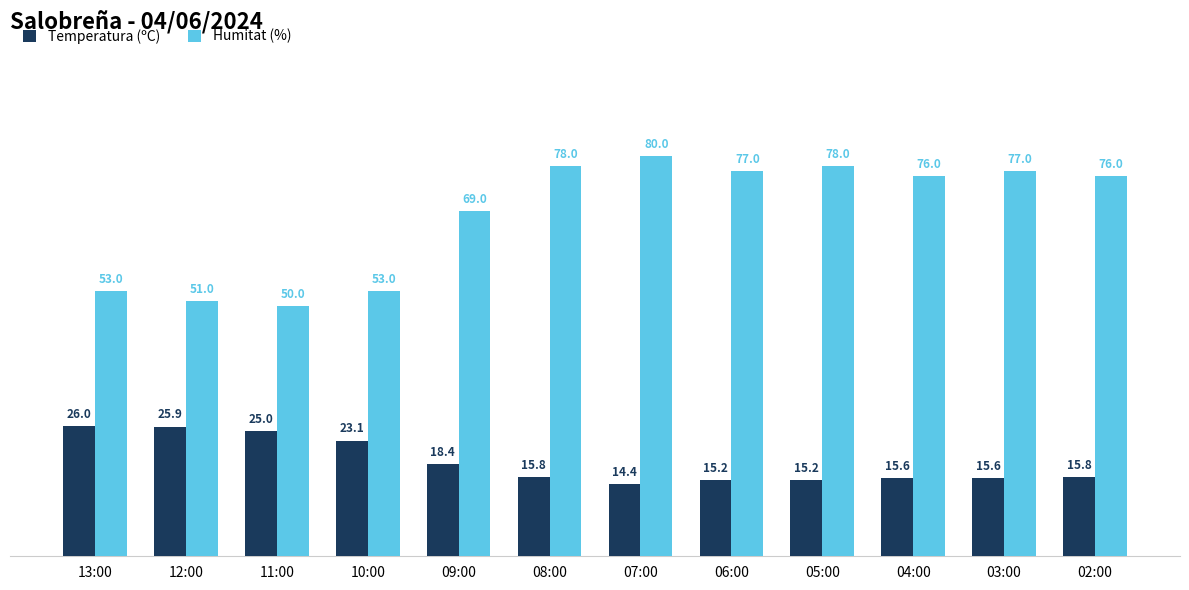

Rank the series at 09:00 from highest to lowest value.

Humitat (%), Temperatura (ºC)